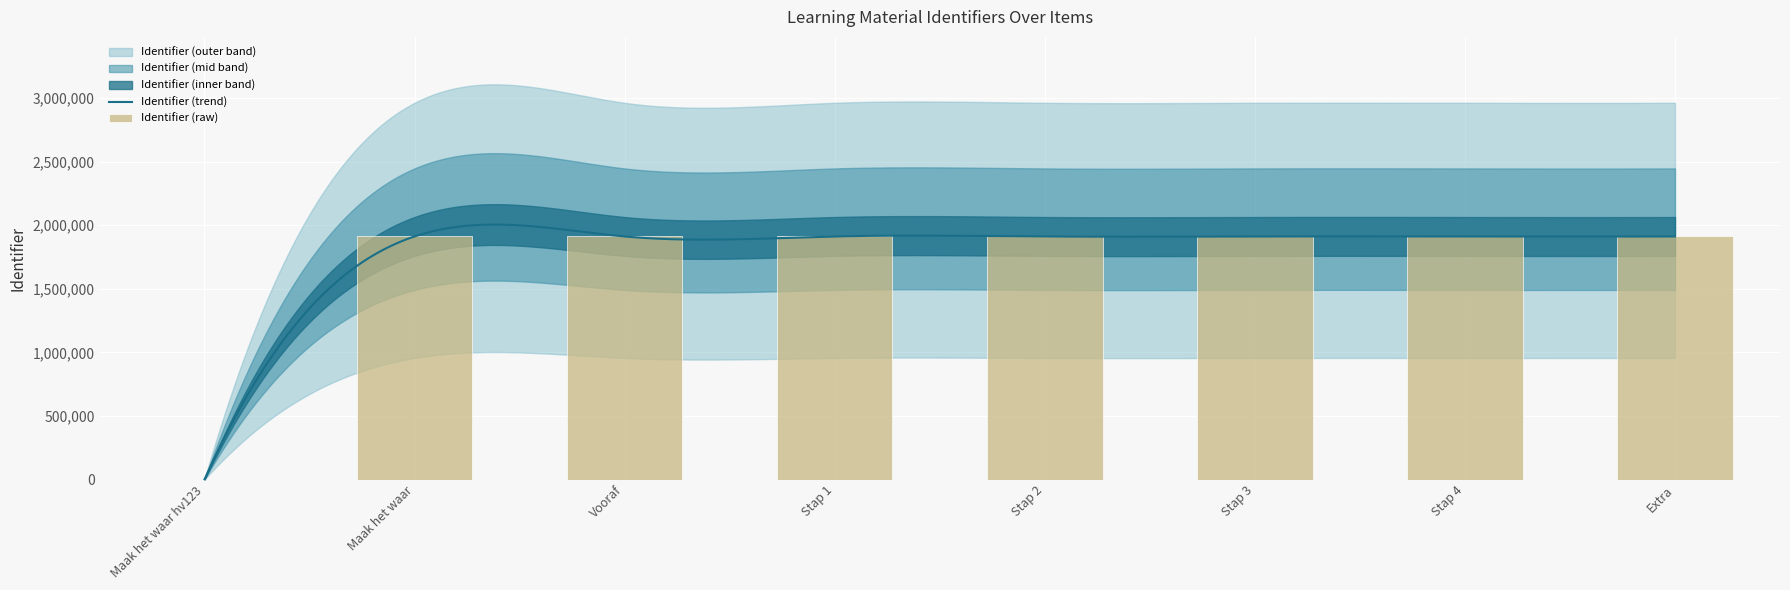

What is the value of the 7th bar from the left?

1911606